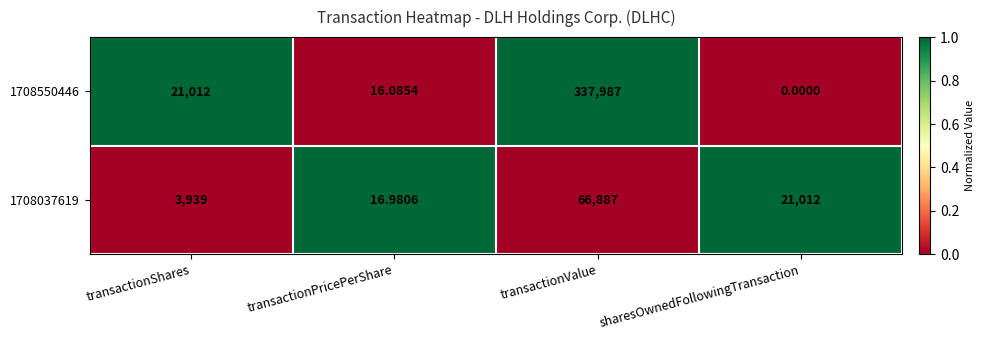

At sharesOwnedFollowingTransaction, list the series in order from smallest to largest.

1708550446, 1708037619